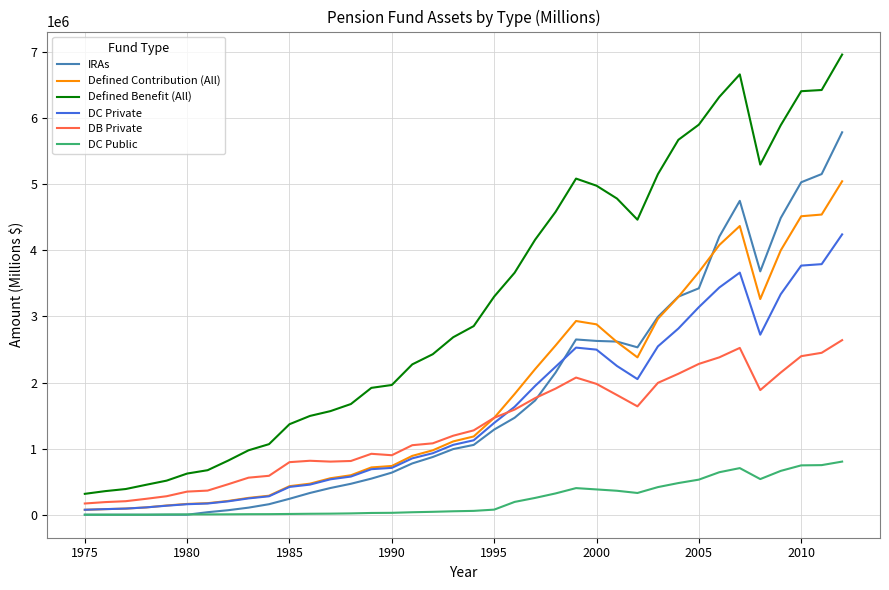

True or false: IRAs and Defined Contribution (All) cross at least once.

True